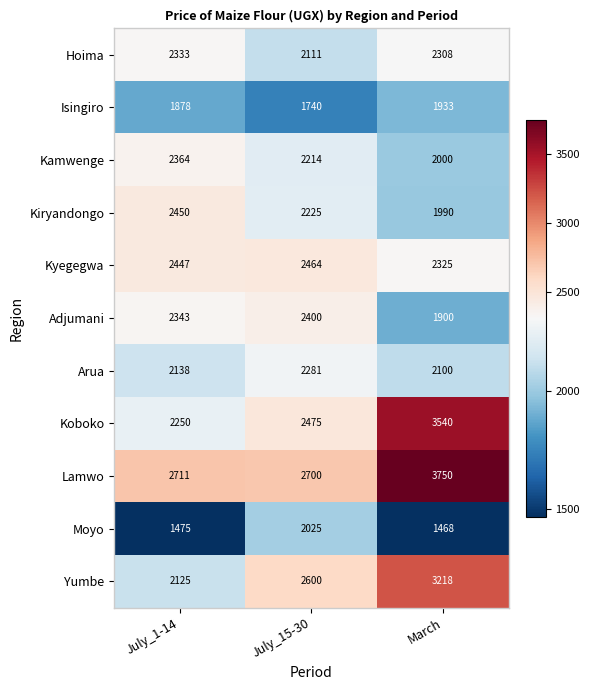

Count the number of categories in the chart.

3